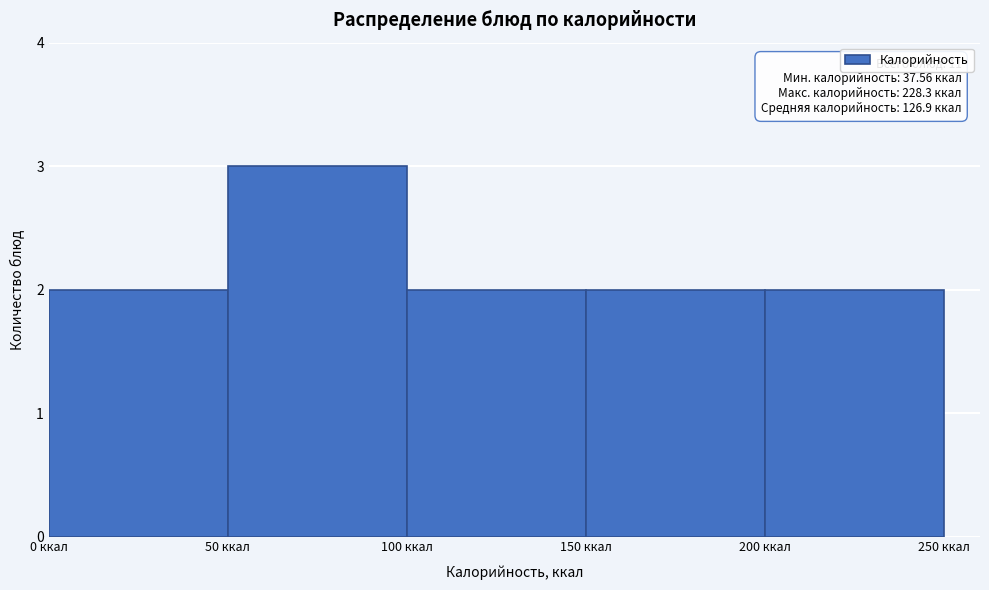

Which range on the x-axis has the tallest bar?

50 to 100